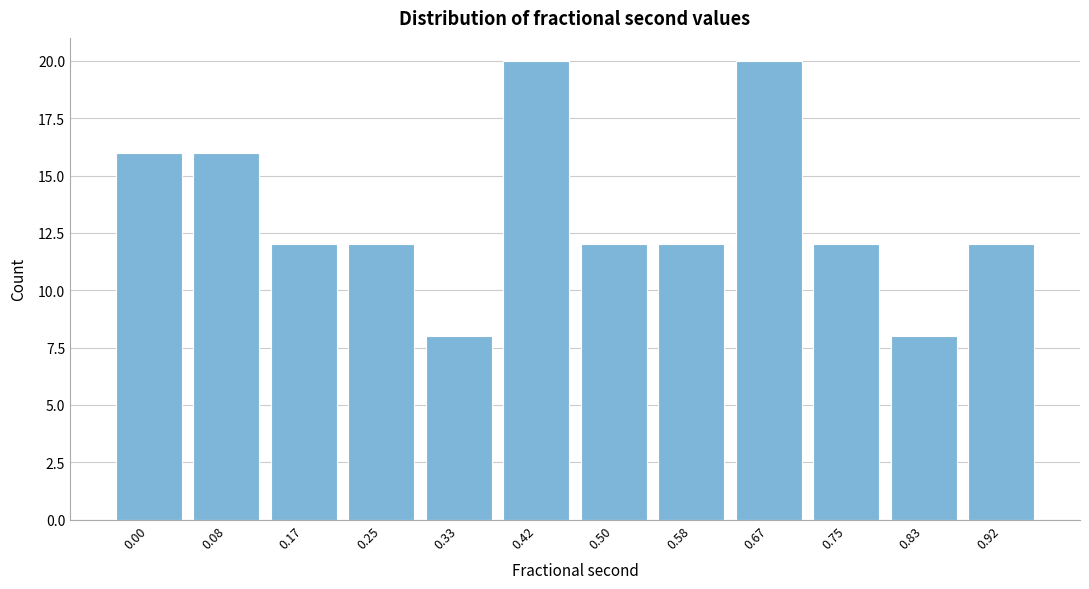

Reading left to right, transcribe all the data shown in this chart.

16	16	12	12	8	20	12	12	20	12	8	12